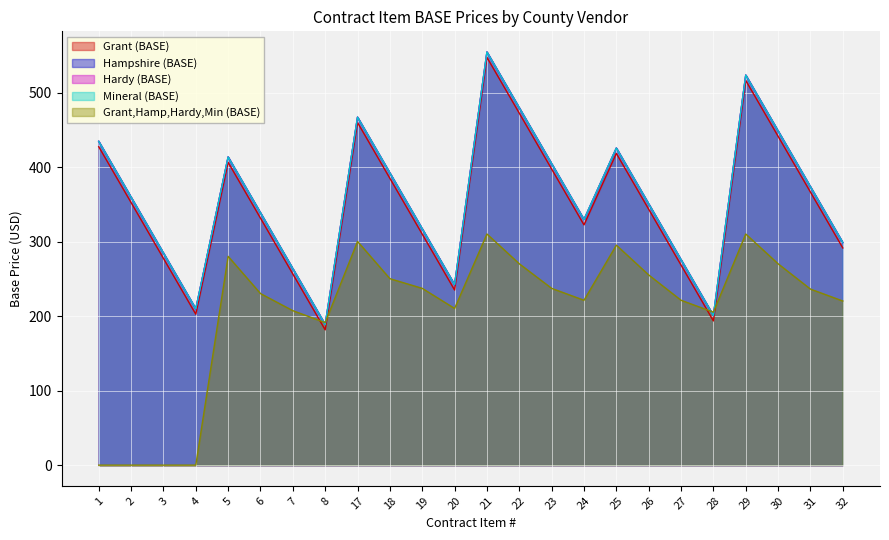

In Grant,Hamp,Hardy,Min (BASE), how many points are higher than both neighbors (excluding endpoints)?

5